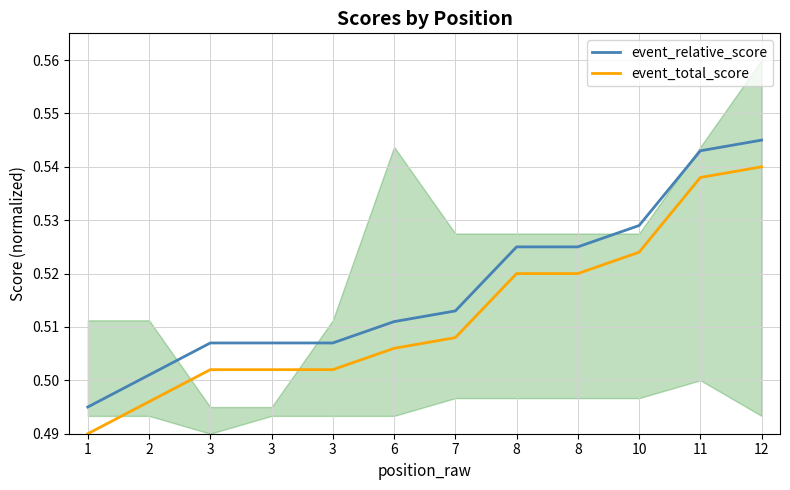

Which series has the largest range (max minus min)?

event_relative_score